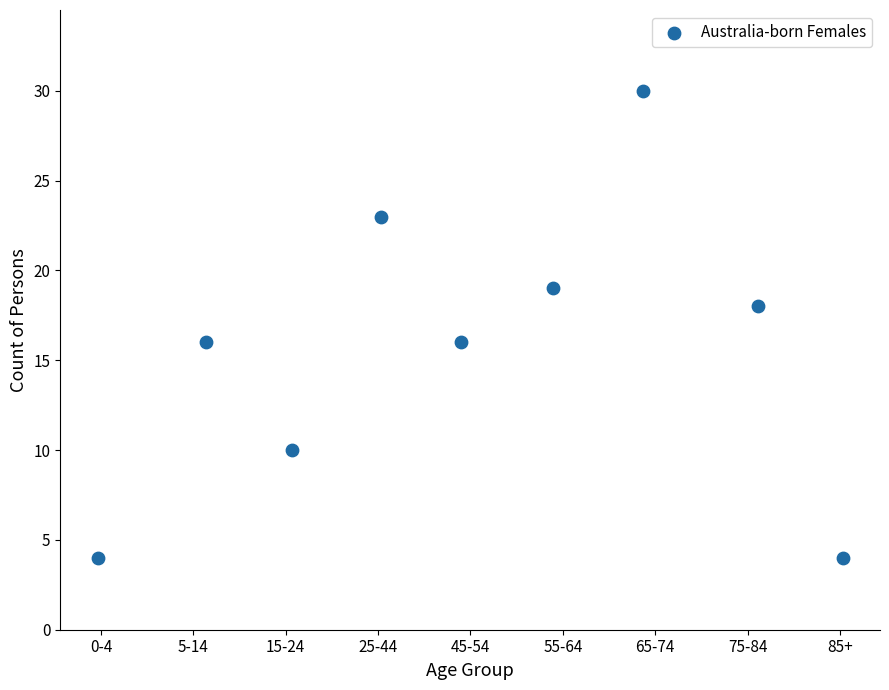

What is the average Y value?

16